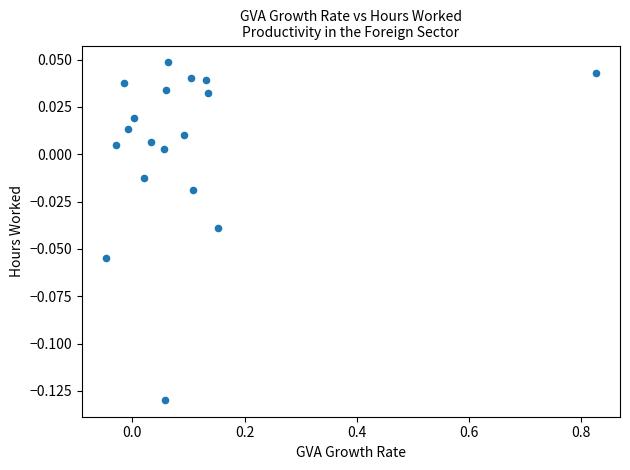

What is the range of X values (max minus min)?

0.9